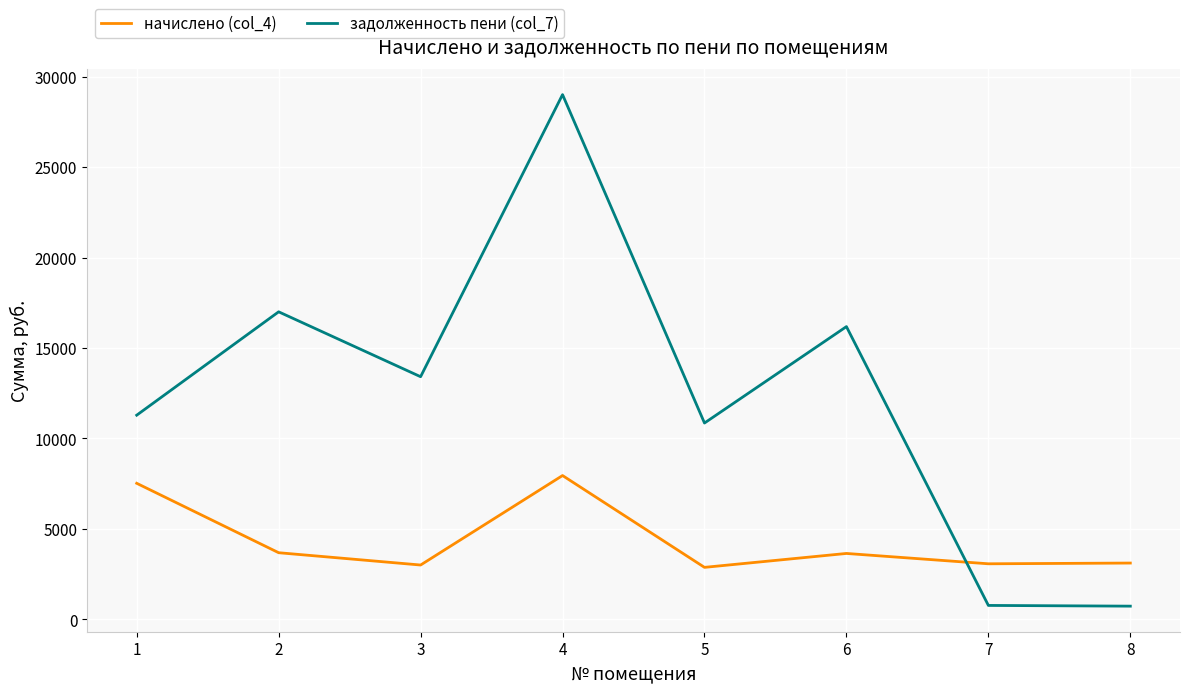

True or false: задолженность пени (col_7) has a value of 10850.2 at 5.

True